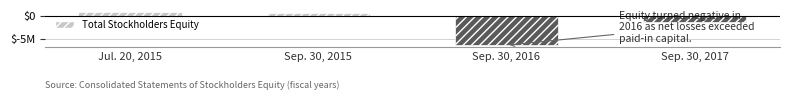

Reading right to left, what are all the values shown in this chart?

Sep. 30, 2017=-1393063	Sep. 30, 2016=-6379118	Sep. 30, 2015=633357	Jul. 20, 2015=897001